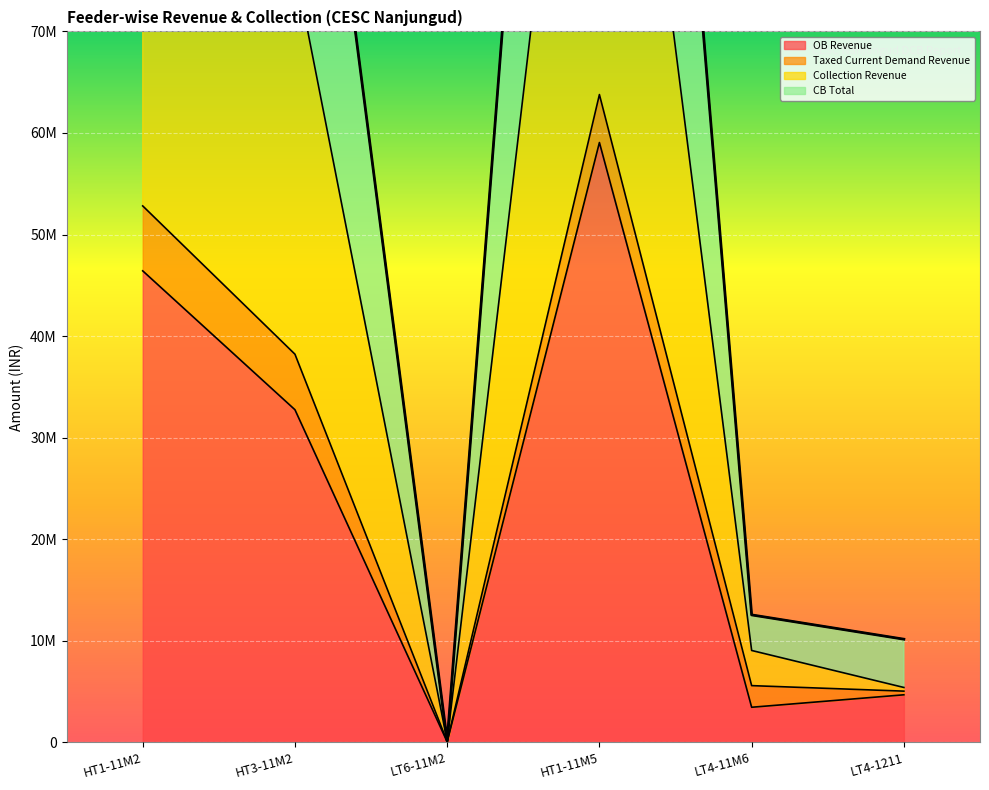

What value does the CB Total series have at LT4-11M6?

12553891.5